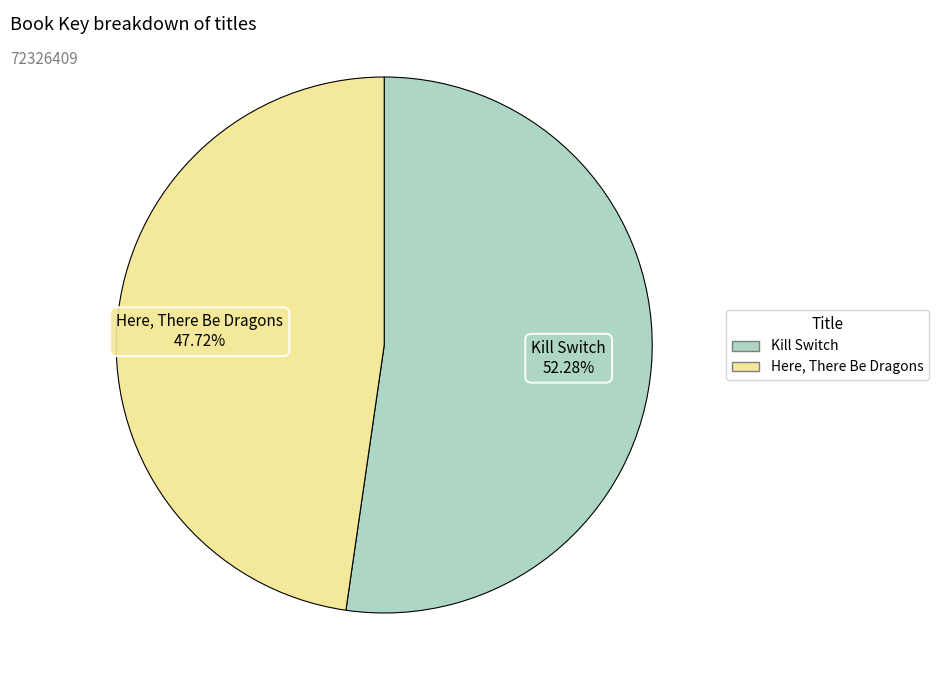

What is the majority slice?

Kill Switch